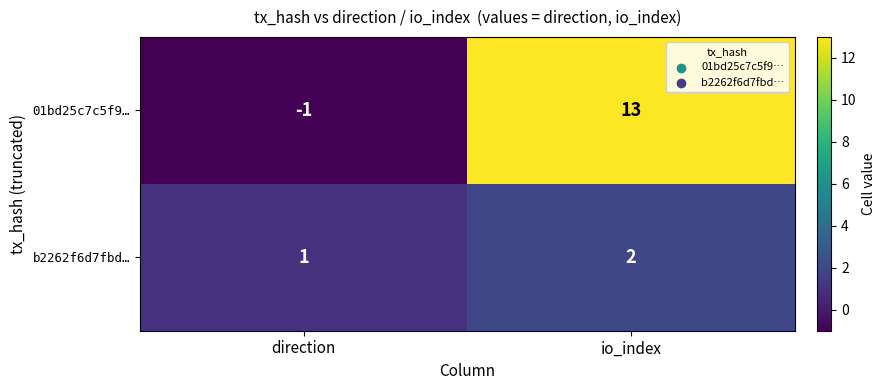

Which label corresponds to the largest value in the chart?

io_index